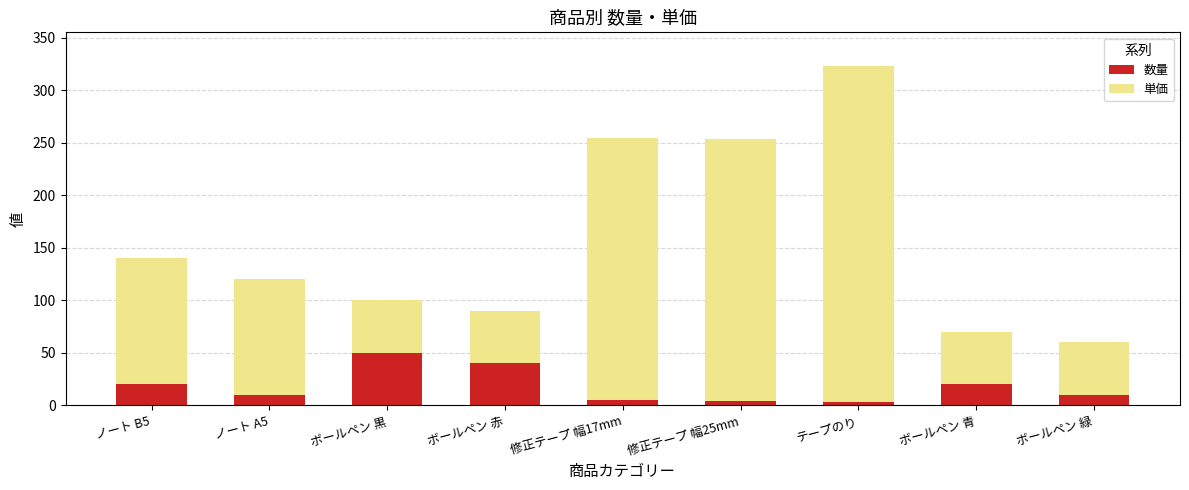

What is the sum of all 数量 values?

162